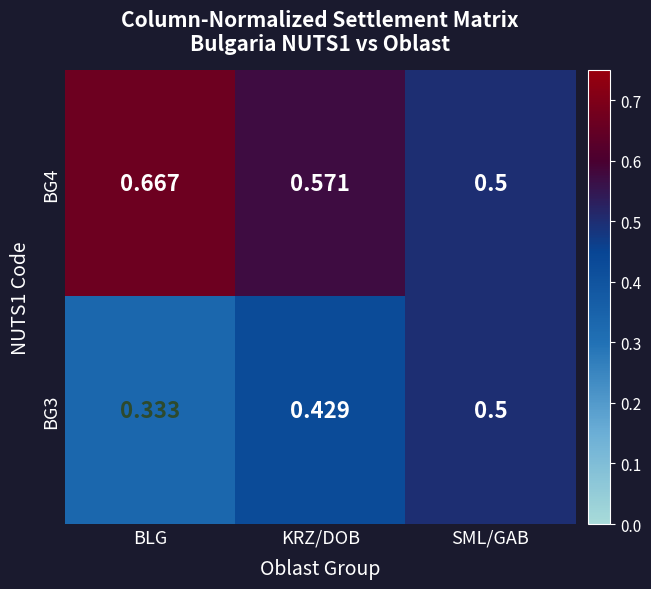

Which label corresponds to the smallest value in the chart?

BLG